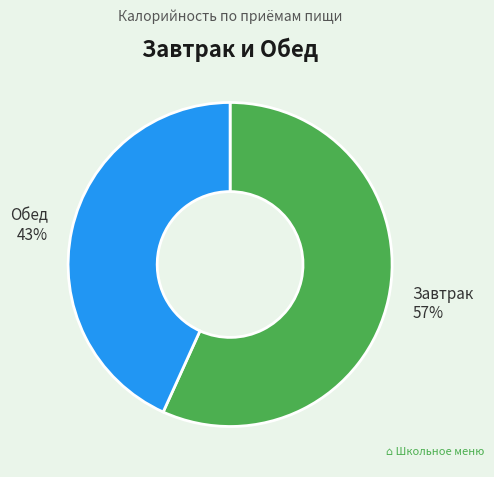

How many slices are in this pie chart?

2